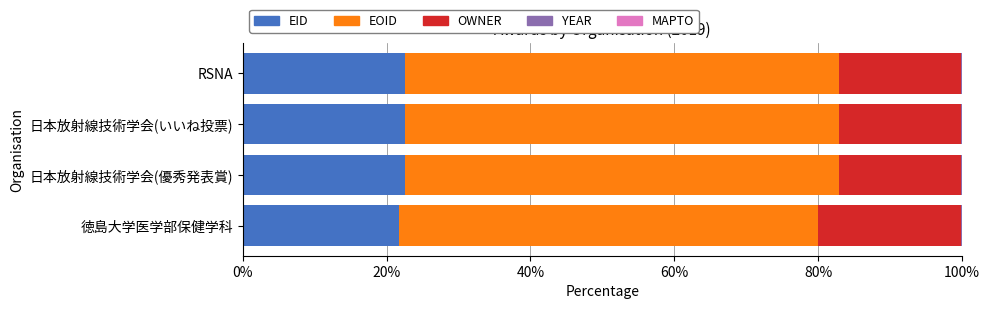

What is the highest value of the EID series?

22.5